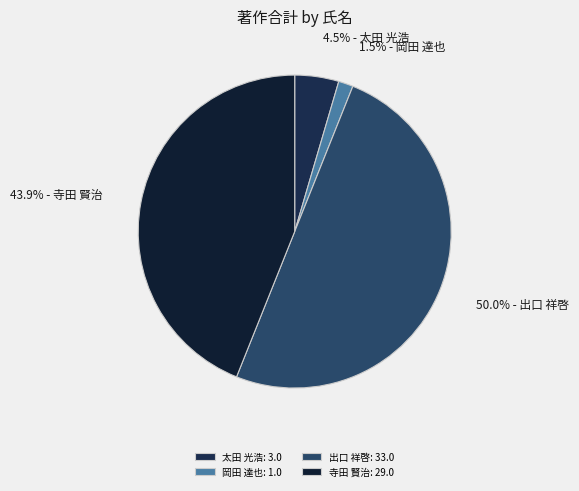

How many segments does this pie chart have?

4